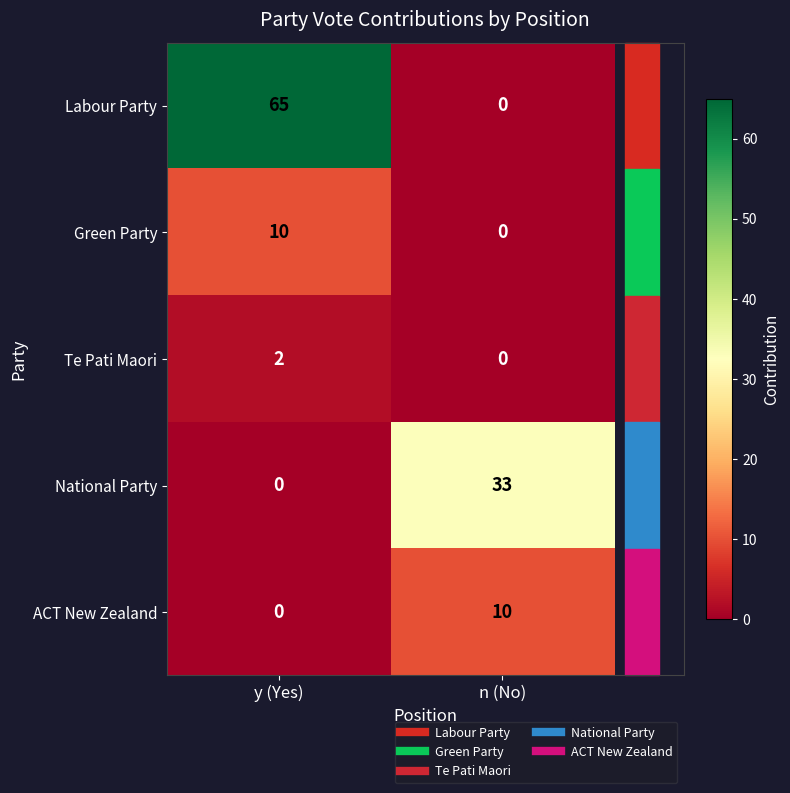

At which category is the sum across all series the highest?

y (Yes)